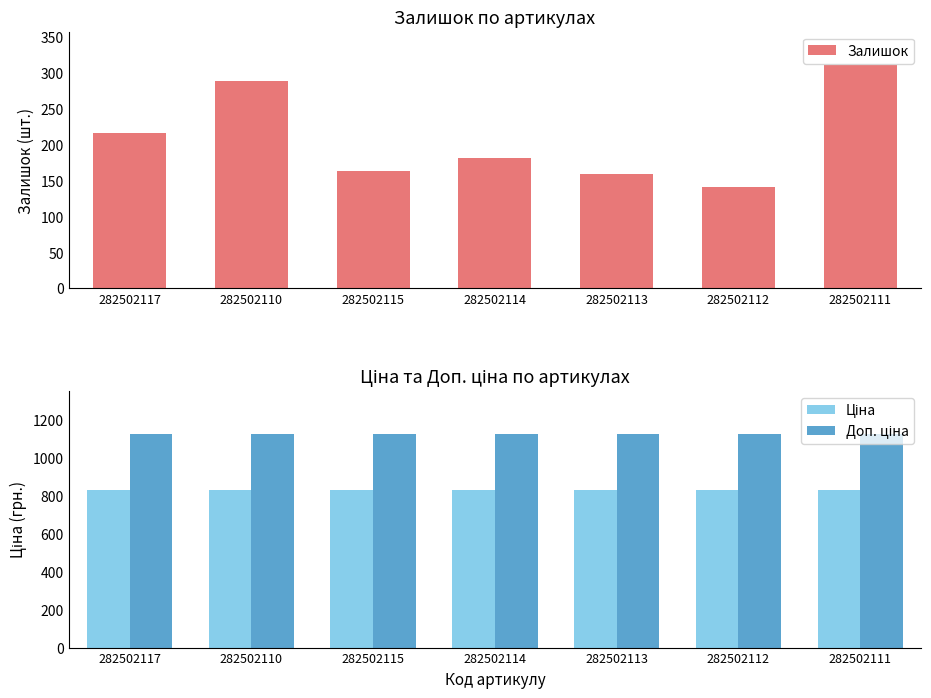

Rank the series at 282502113 from highest to lowest value.

Доп. ціна, Ціна, Залишок